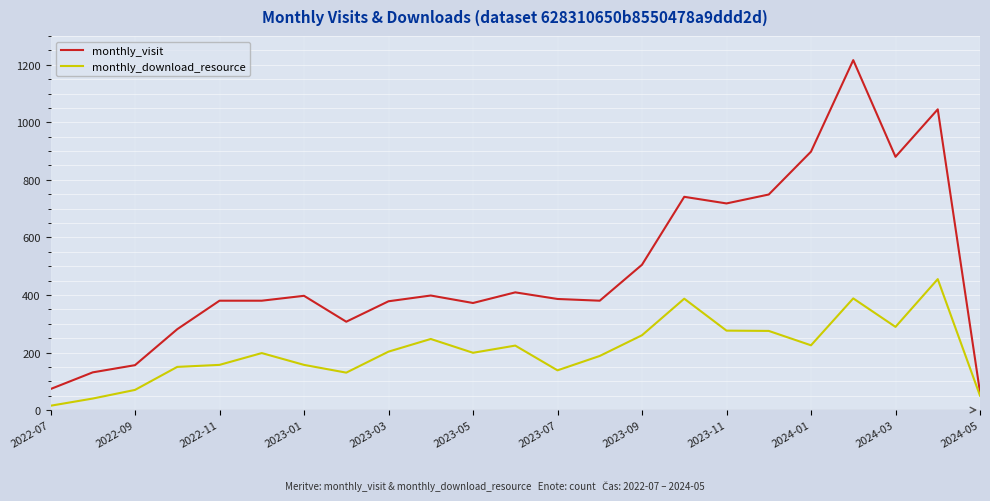

List the series in order of their overall mean, lowest first.

monthly_download_resource, monthly_visit